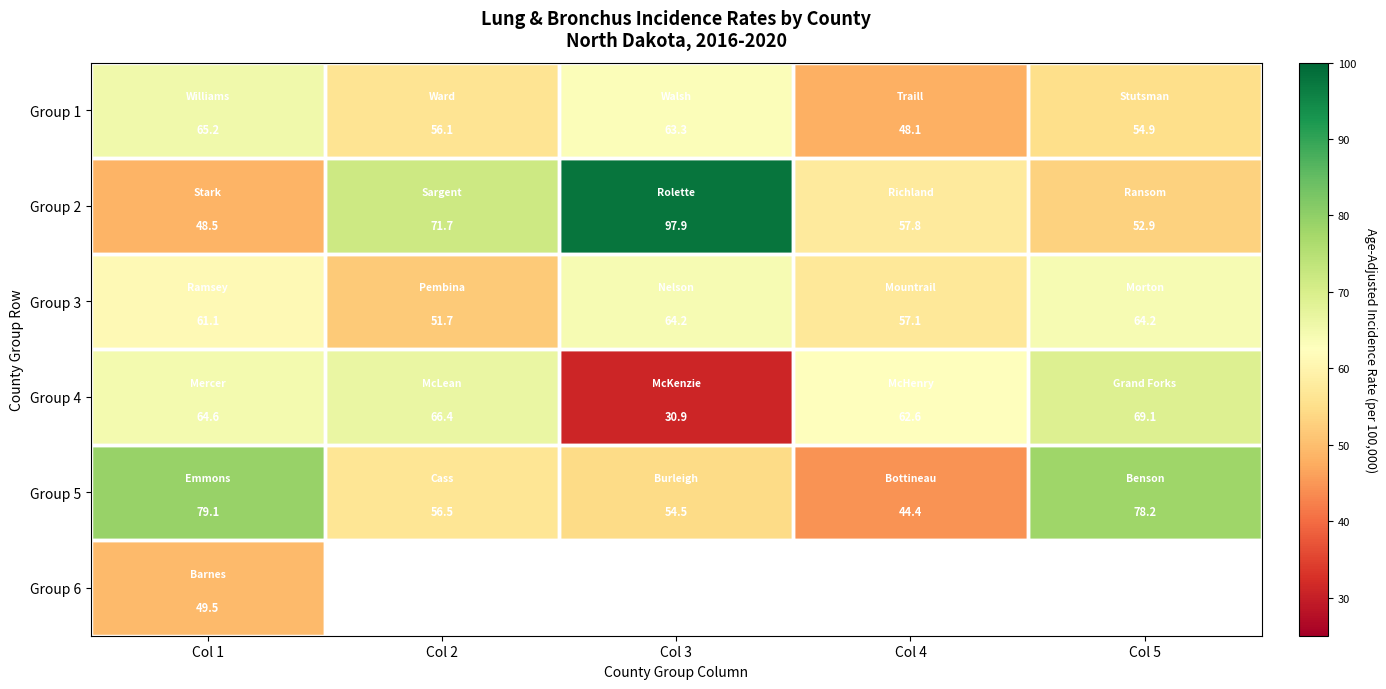

At which label does Group 2 first exceed 57?

Col 2